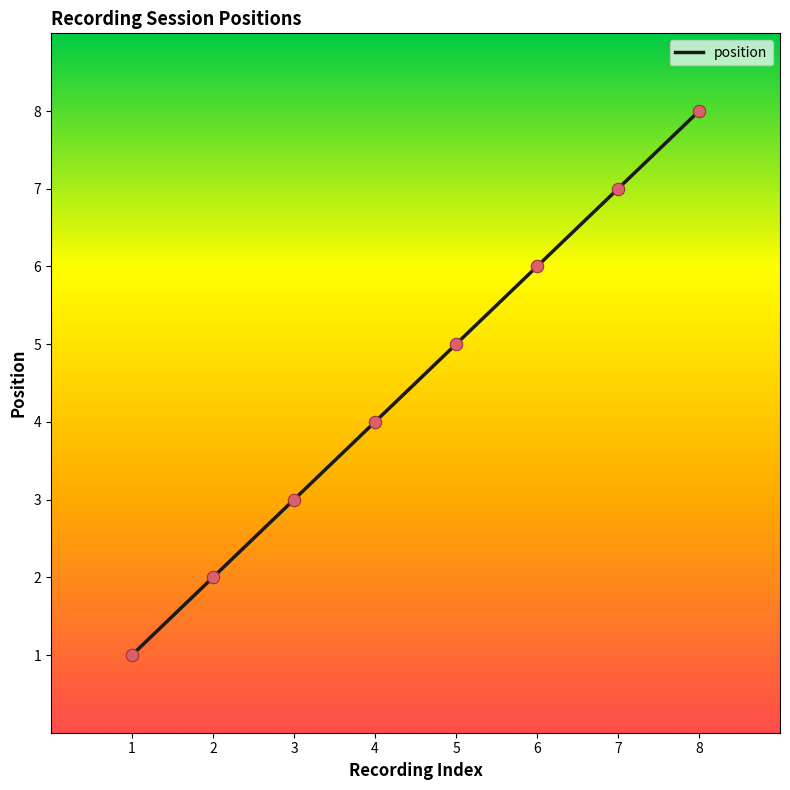

Approximately how many times larger is the value at 4 compared to 7?

0.6